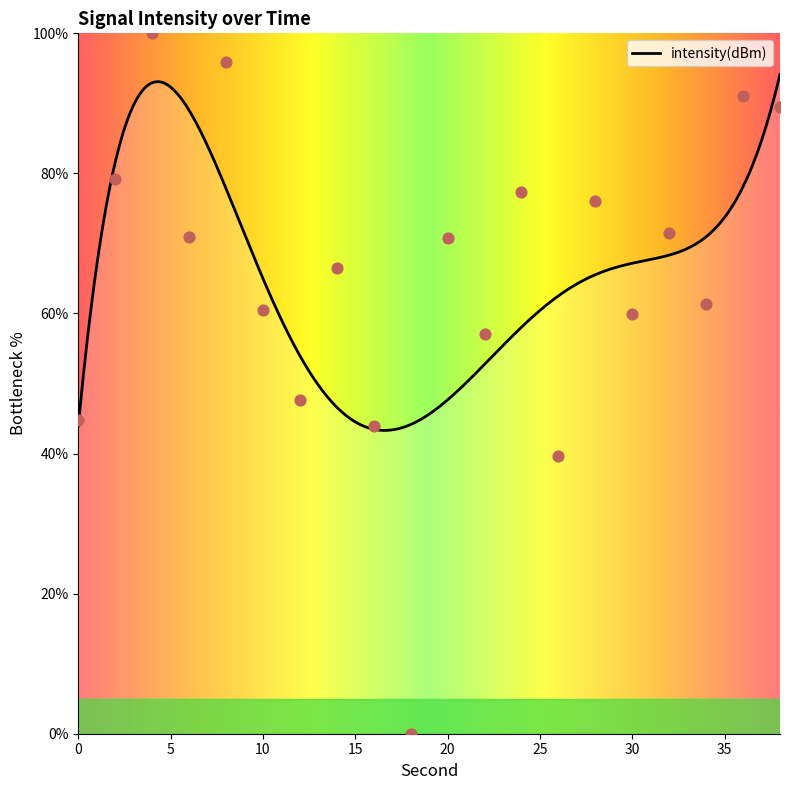

What is the change in value from 10 to 22?

-3.4